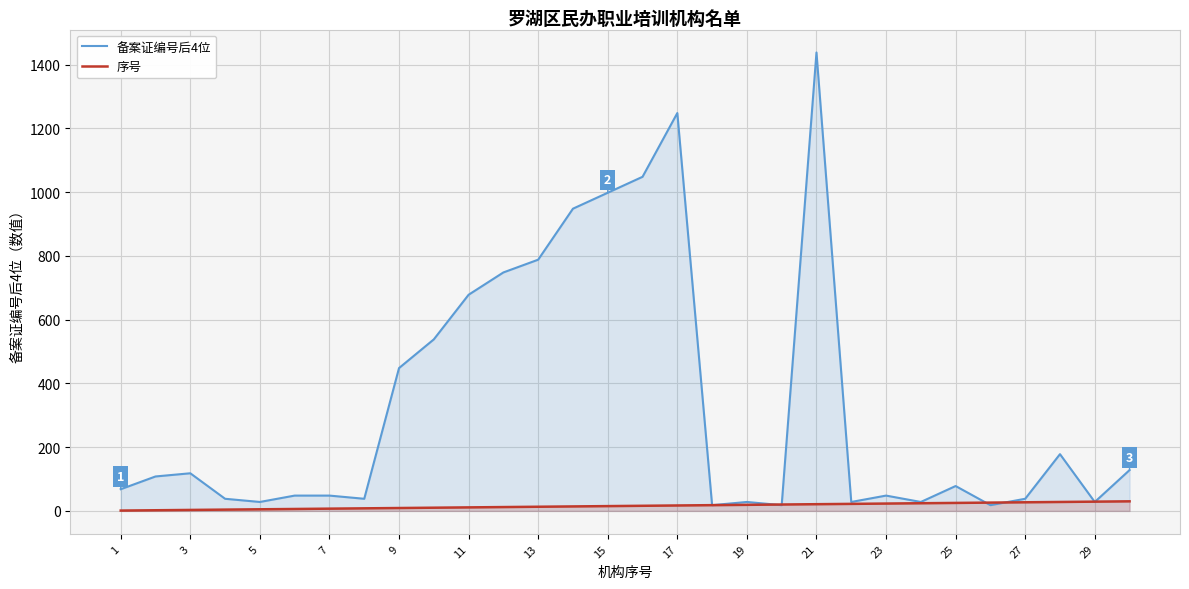

Rank the series by their maximum value, from highest to lowest.

备案证编号后4位, 序号